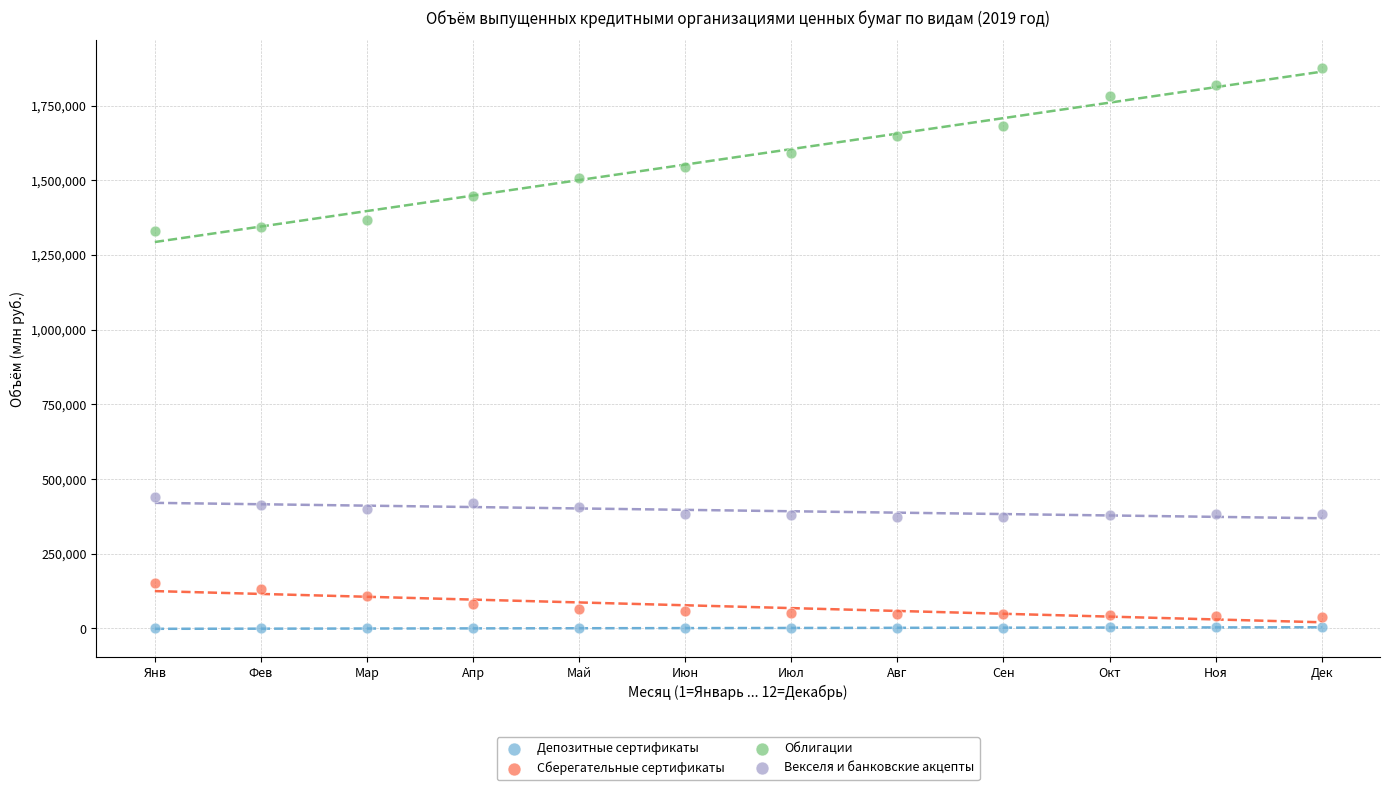

Which series has the largest Y range (max minus min)?

Облигации